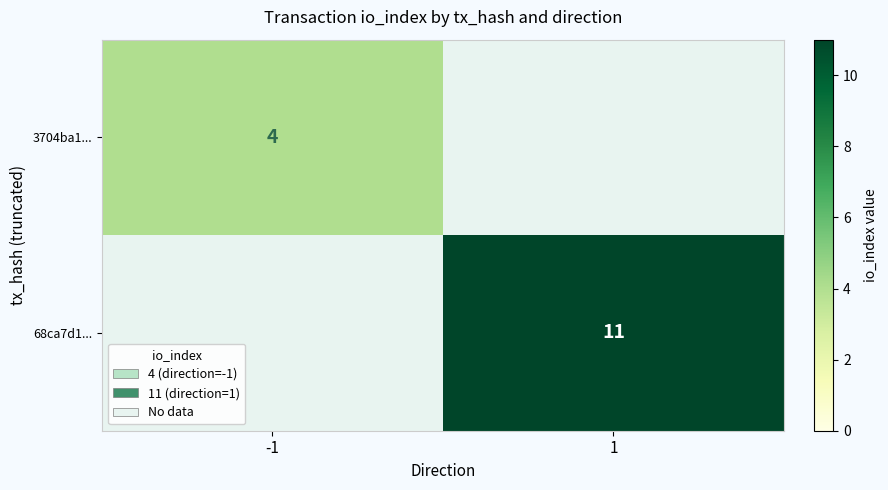

Is the value of 3704ba1... at -1 greater than the value of 68ca7d1... at 1?

No